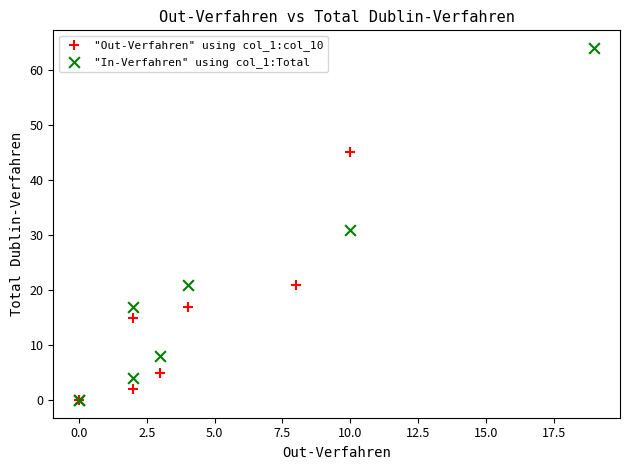

Which series has the widest spread of Y values?

"In-Verfahren" using col_1:Total